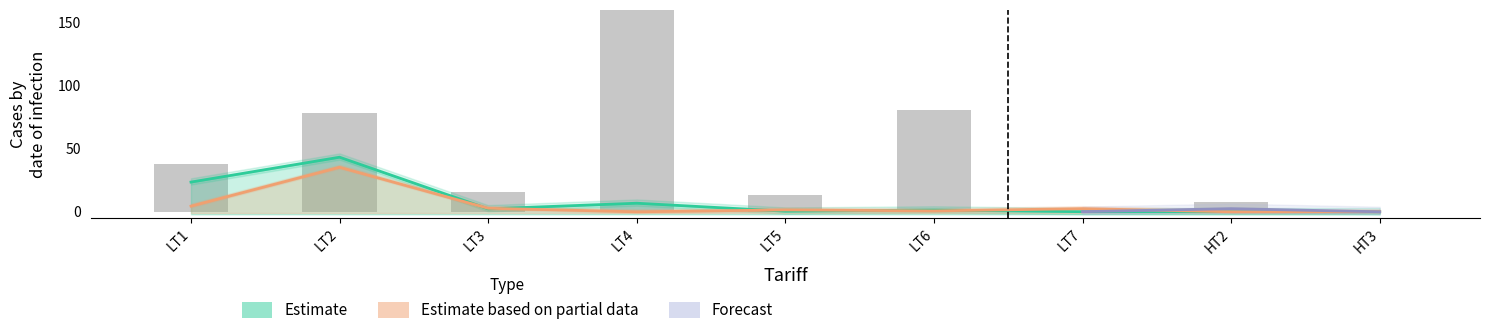

At which label is the value closest to 102?

LT6